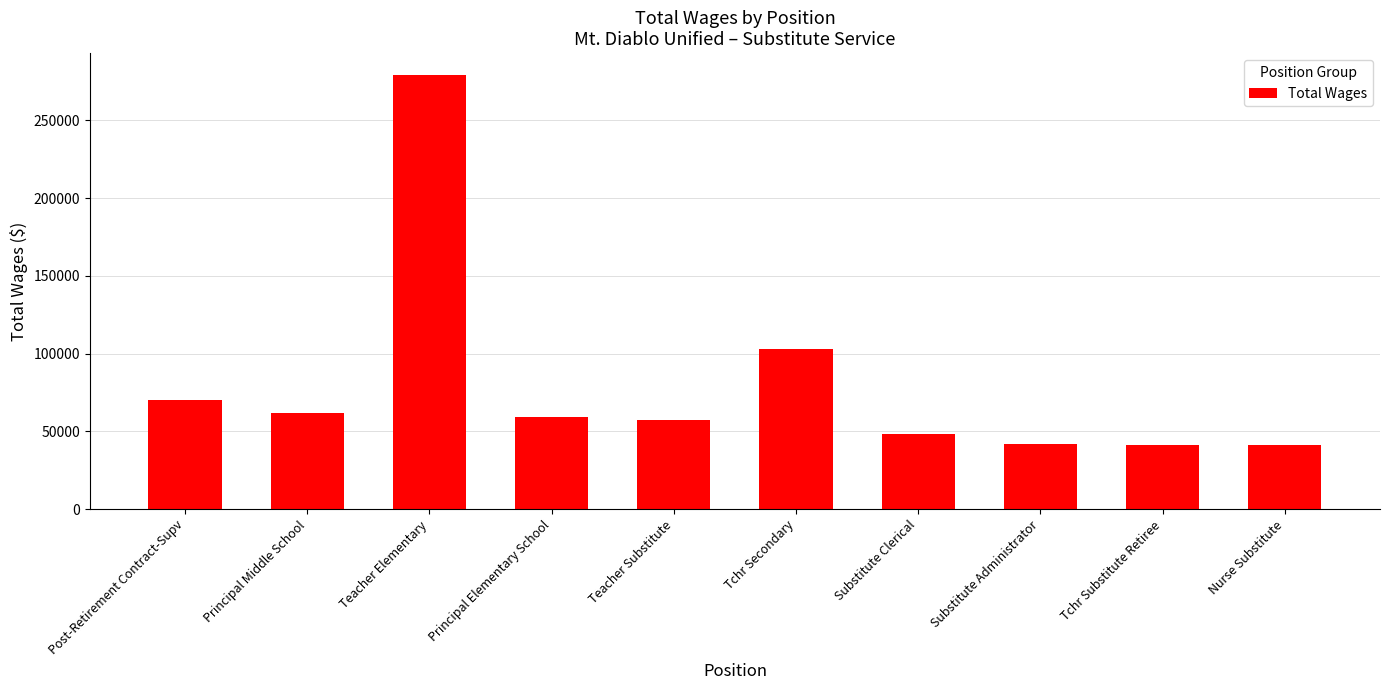

What is the maximum value shown in the chart?

279219